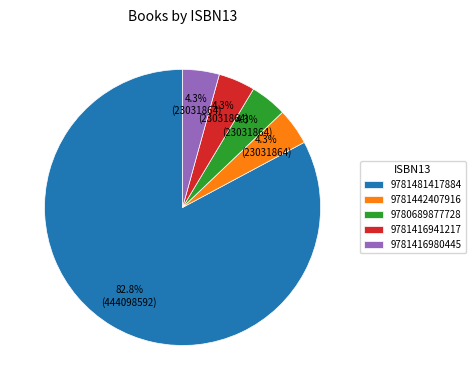

Combined, what portion of the pie is 9781442407916 and 9781416941217?

8.6%